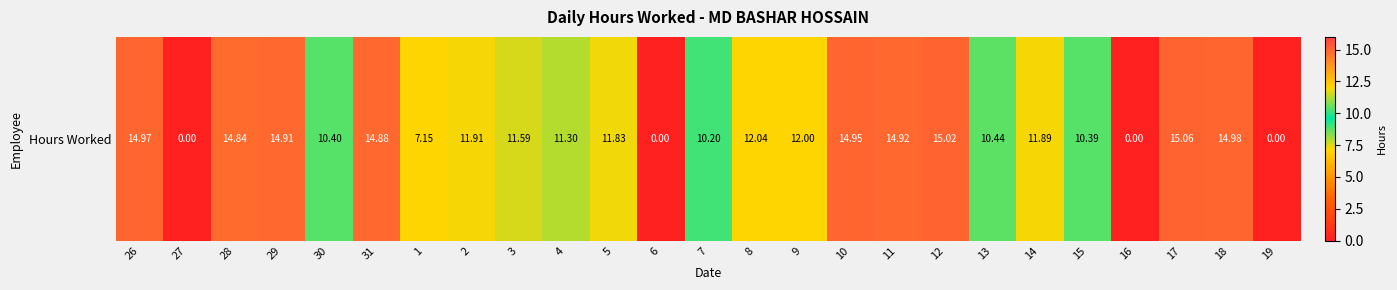

What is the ratio of the value at 10 to the value at 30?

1.4